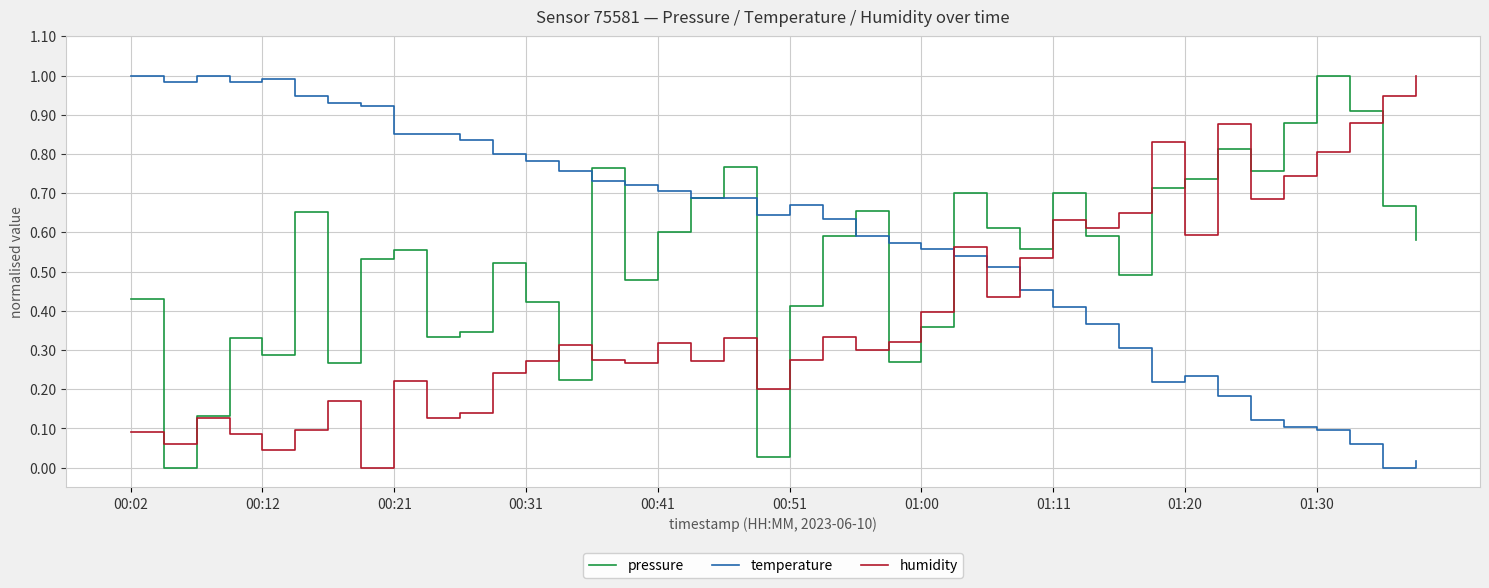

True or false: temperature and humidity cross at least once.

True